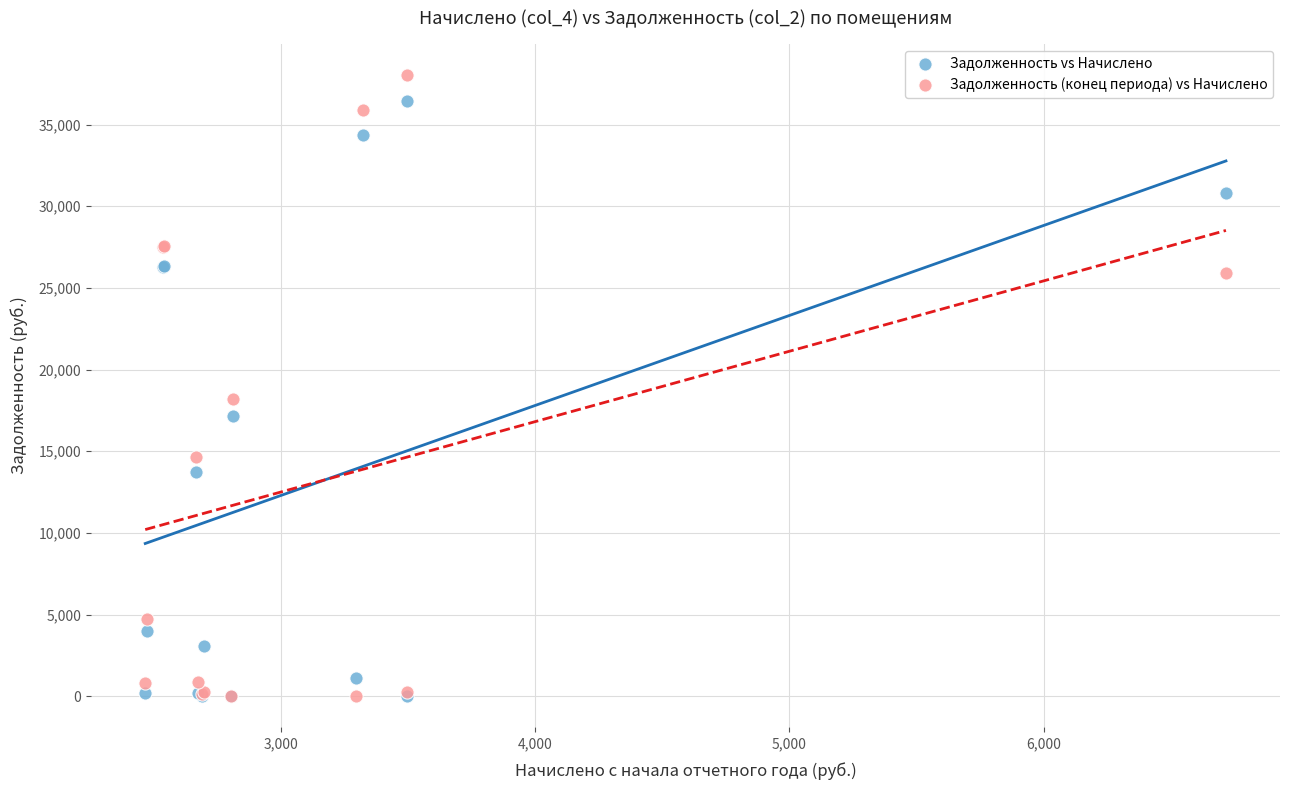

In the Задолженность (конец периода) vs Начислено series, what Y value is closest to 19018?

18205.2